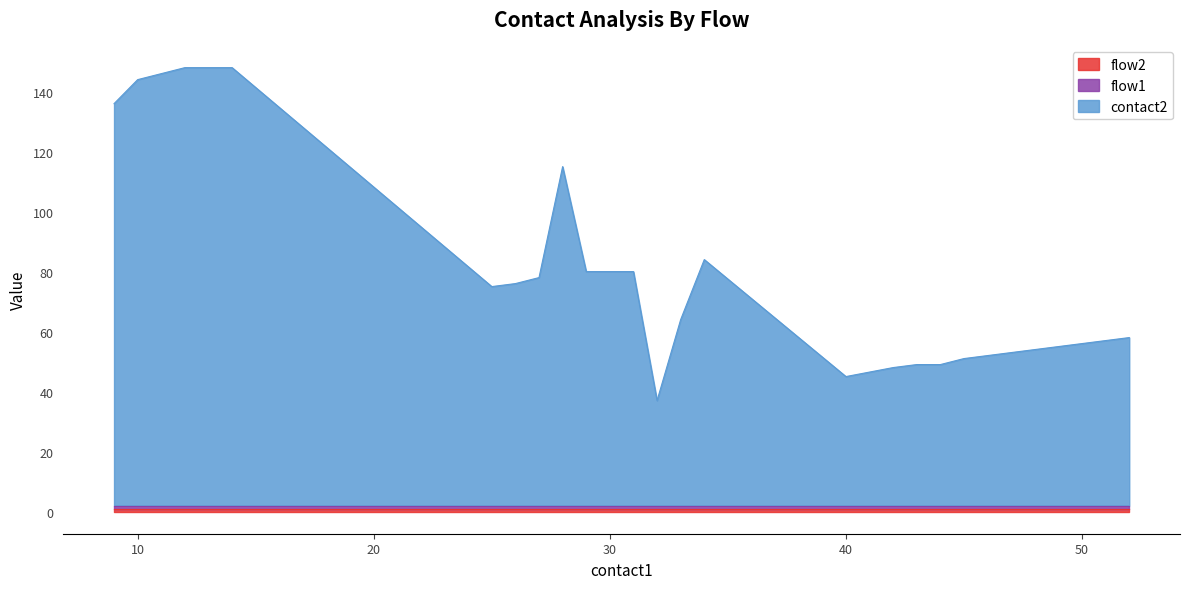

At which category does contact2 reach its first local valley?

25